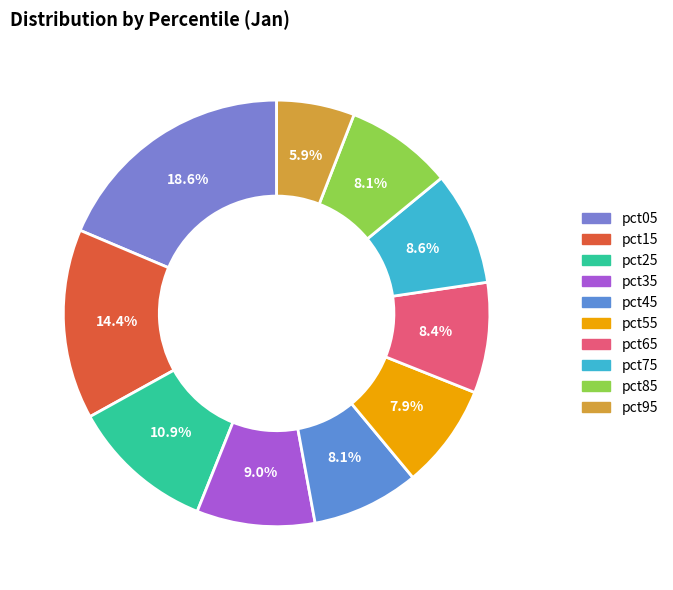

How many slices are in this pie chart?

10